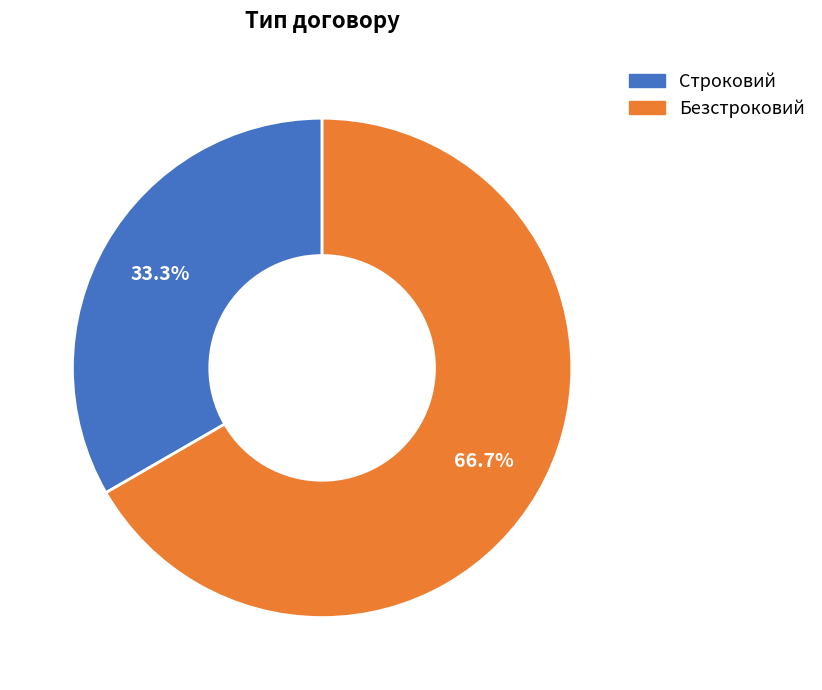

Rank the categories by value from lowest to highest.

Строковий, Безстроковий